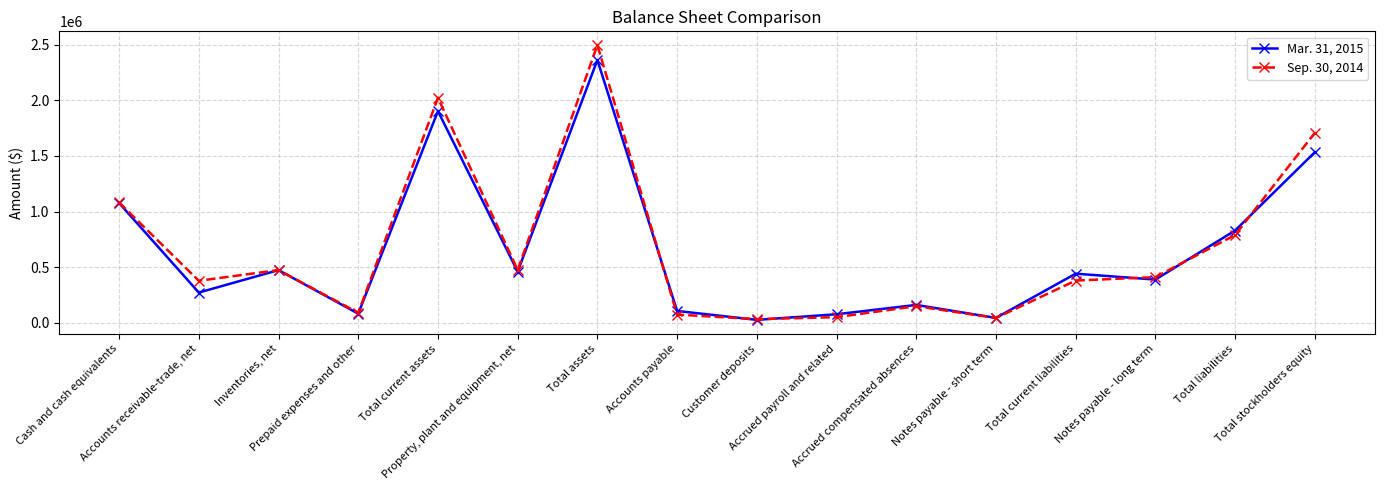

Where is the first local minimum for Mar. 31, 2015?

Accounts receivable-trade, net